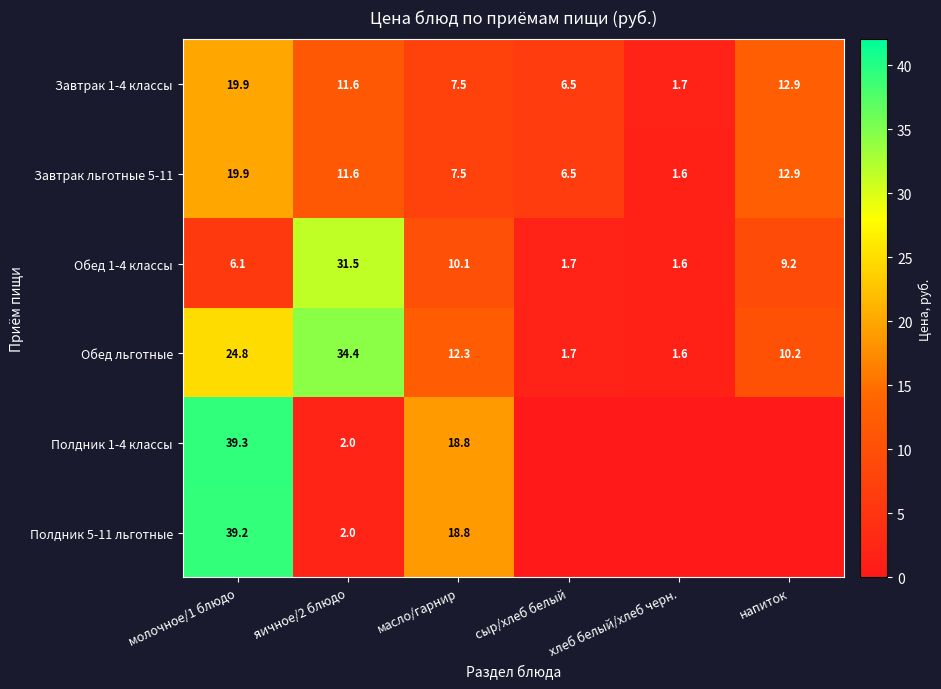

At how many categories does at least one series exceed 0?

6